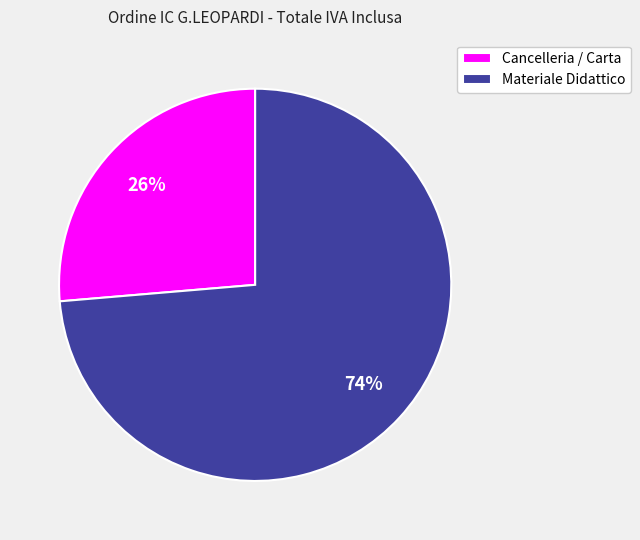

Do Cancelleria / Carta and Materiale Didattico together represent more than half of the pie?

Yes